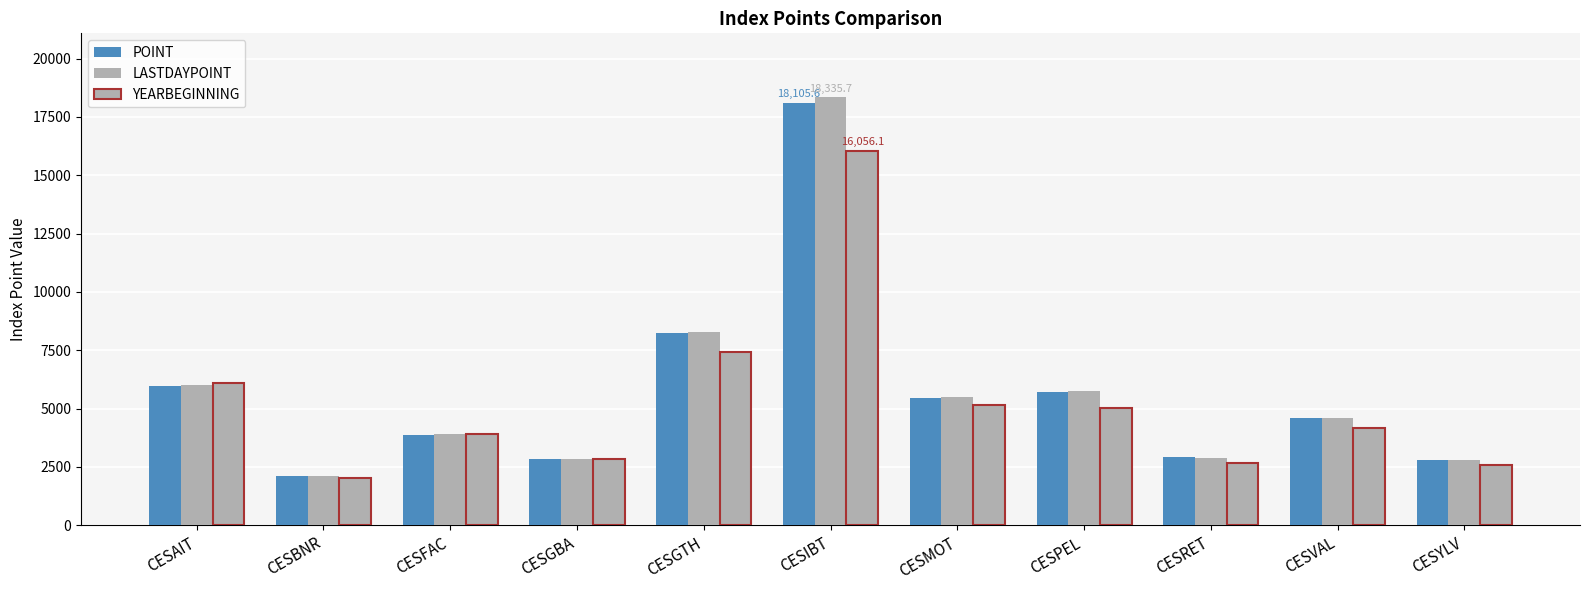

What is the sum of the YEARBEGINNING values at CESVAL and CESPEL?

9188.4